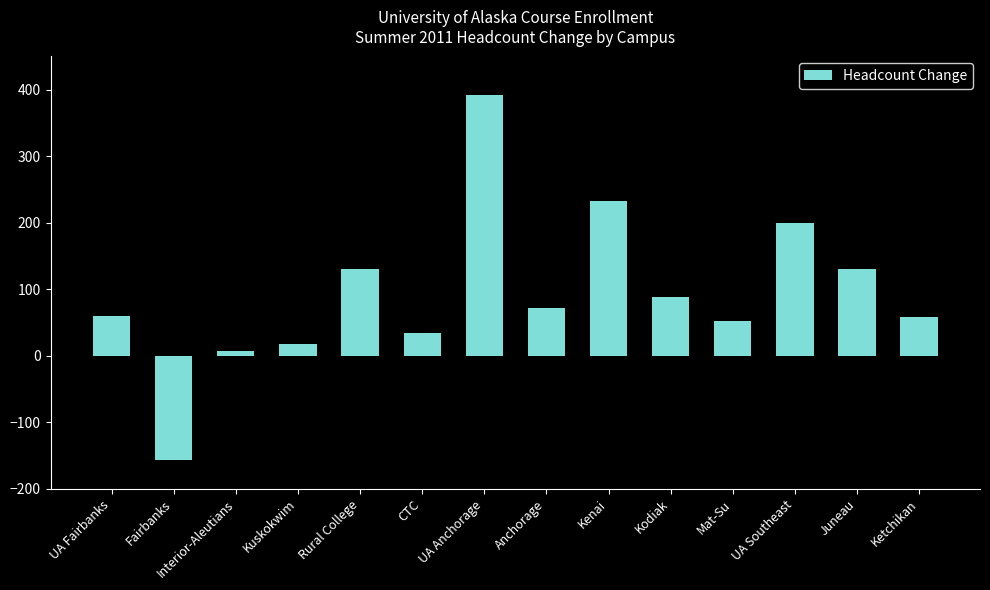

What is the sum of the values at Kenai and Kodiak?

321